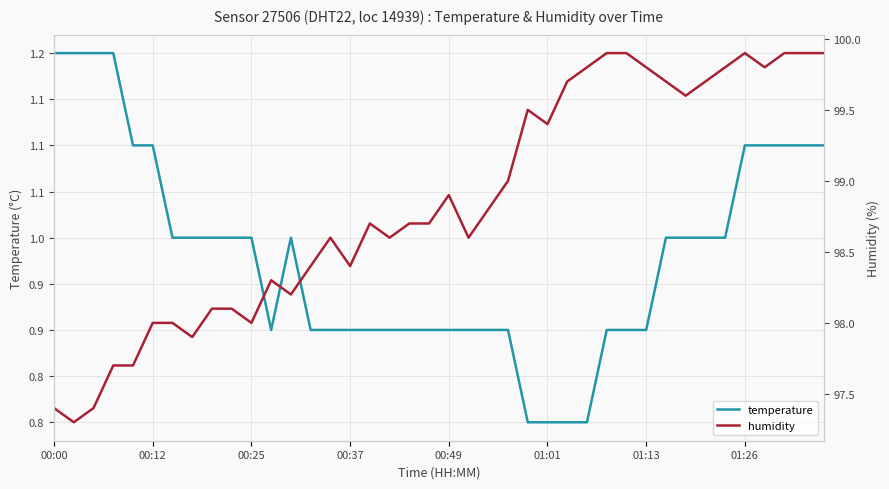

The temperature series shows 1.0 at 9. True or false?

True